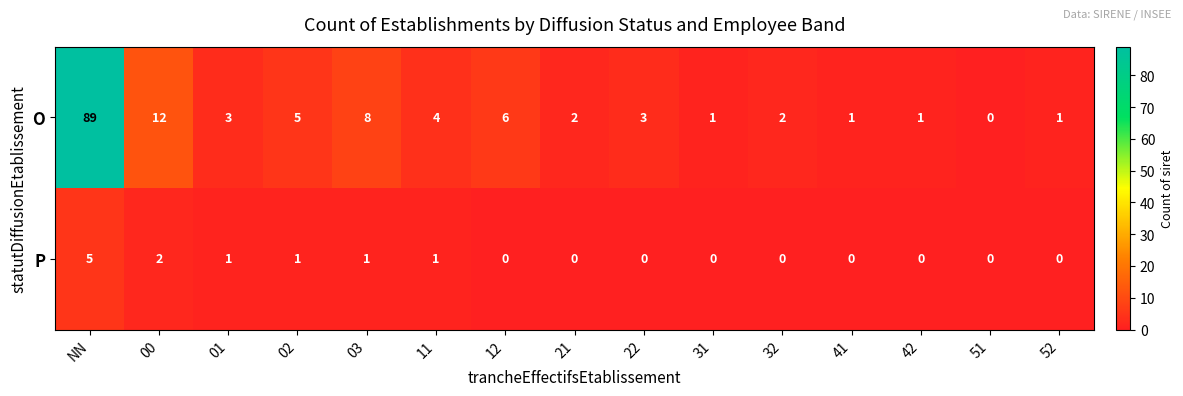

At how many categories does at least one series exceed 32?

1